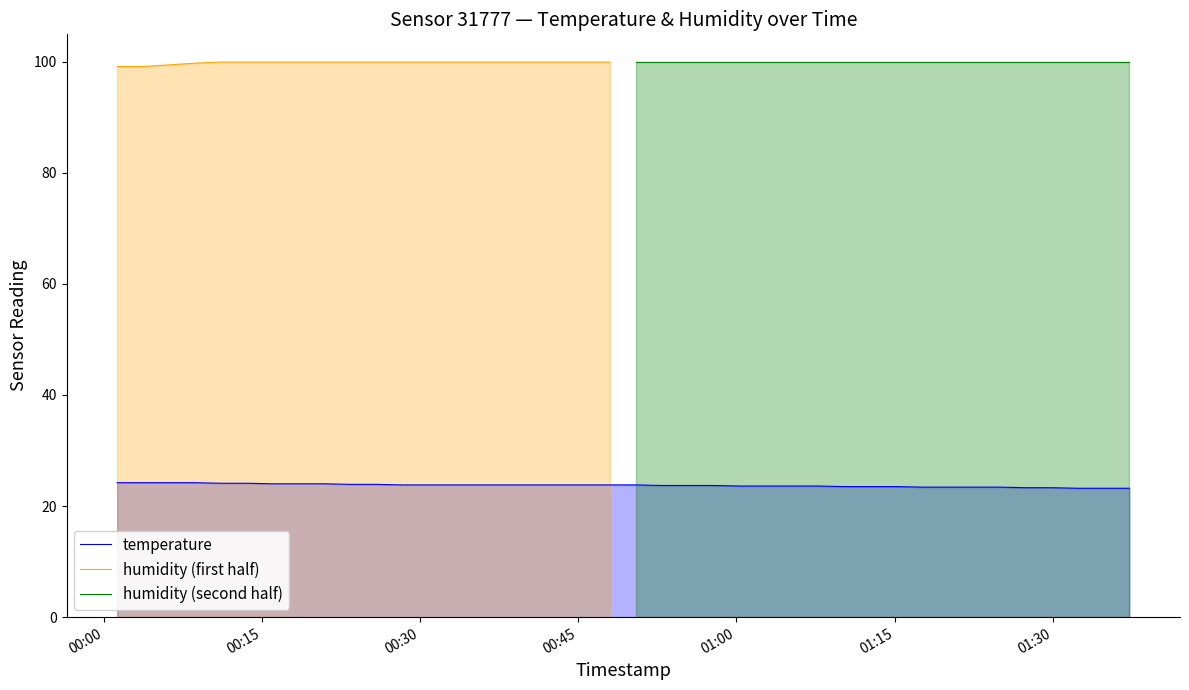

What is the maximum value for temperature?

24.2